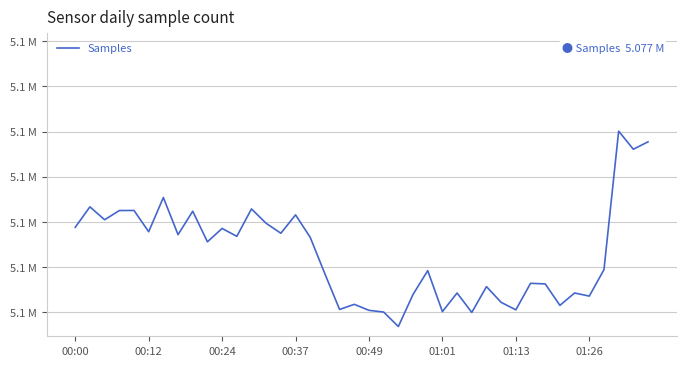

What is the greatest value displayed?

5077010